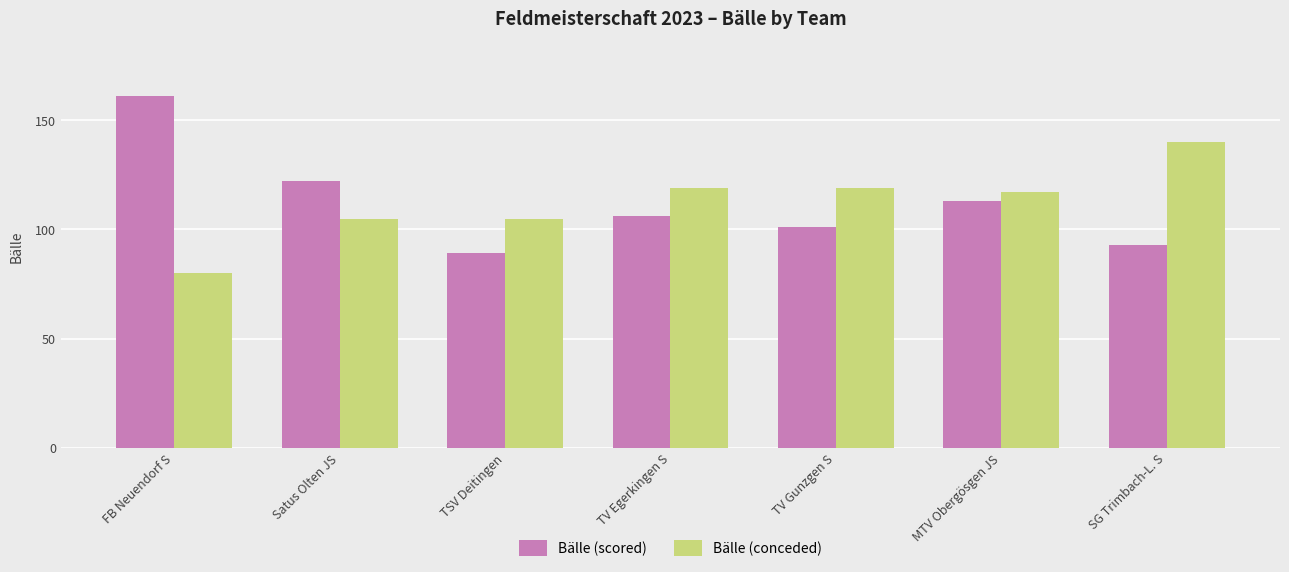

What is the value of the Bälle (conceded) bar at the 3rd from the left?

105